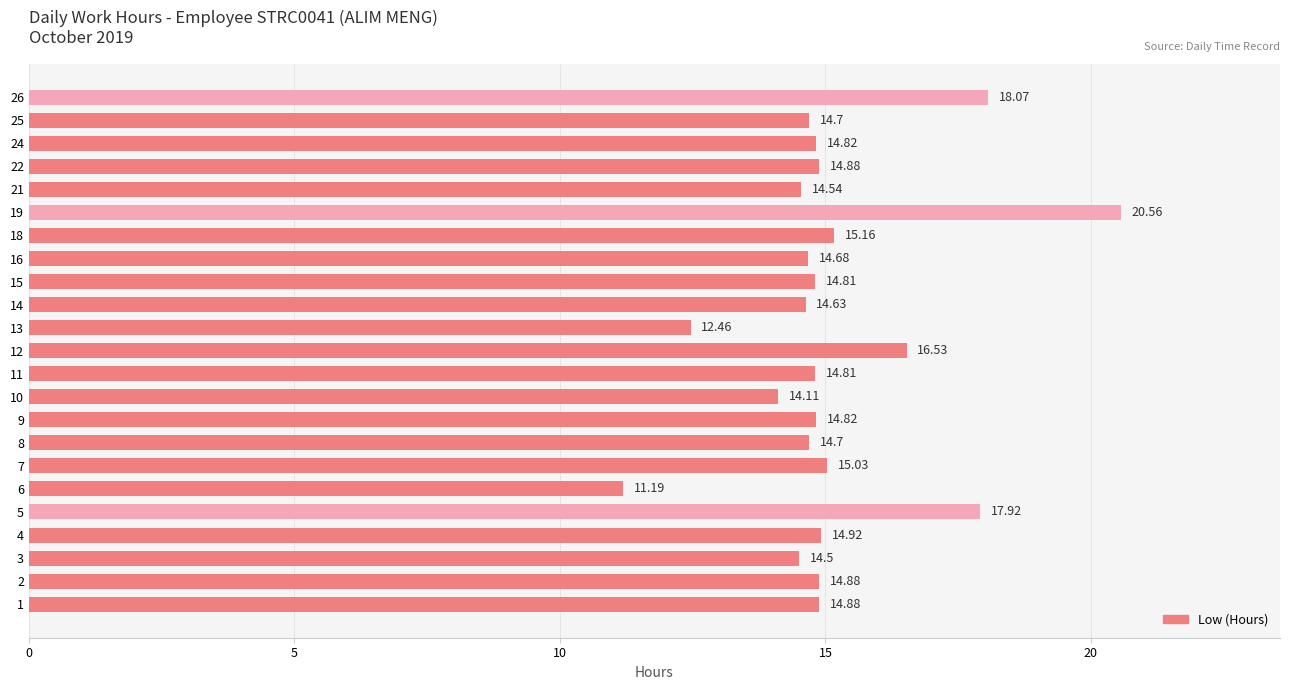

What is the change in value from 6 to 7?

+3.8